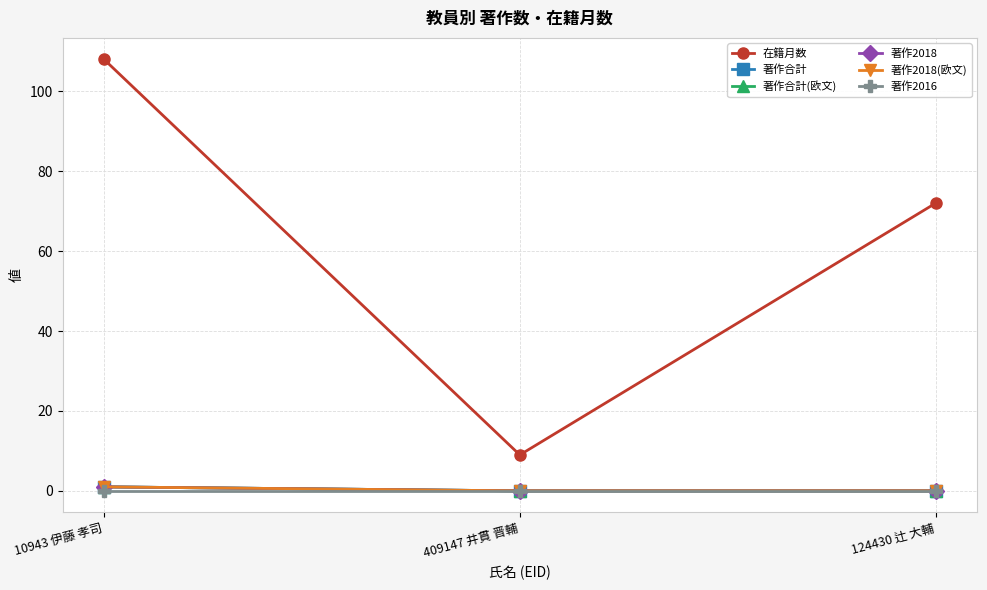

Is the value of 著作2016 at 10943 伊藤 孝司 greater than the value of 著作合計(欧文) at 10943 伊藤 孝司?

No